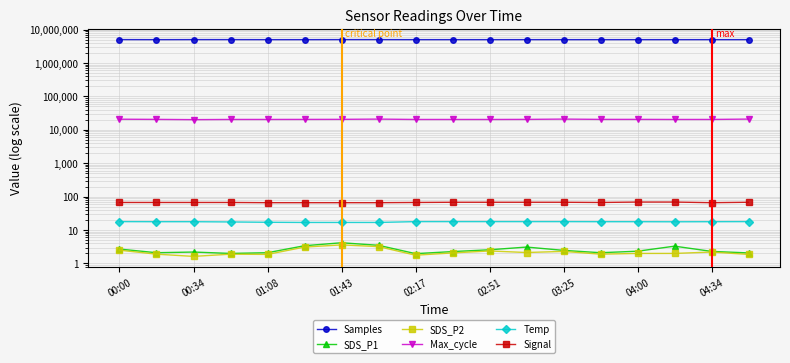

Which label corresponds to the largest value in the chart?

00:00